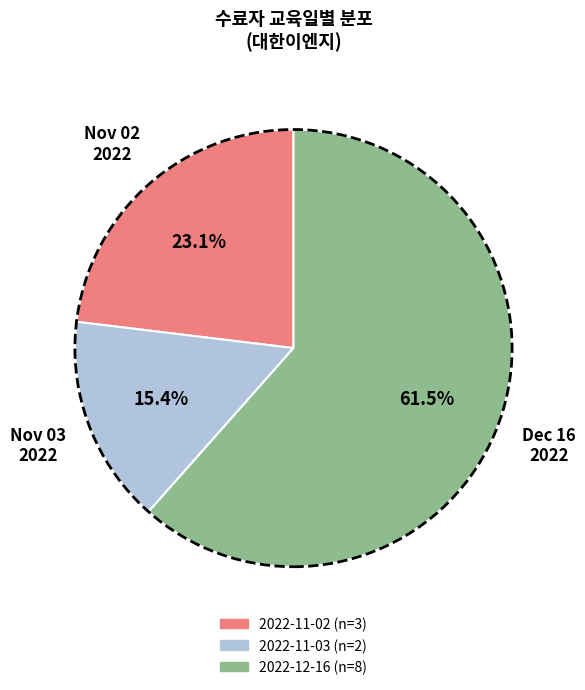

Rank the categories by value from lowest to highest.

2022-11-03, 2022-11-02, 2022-12-16